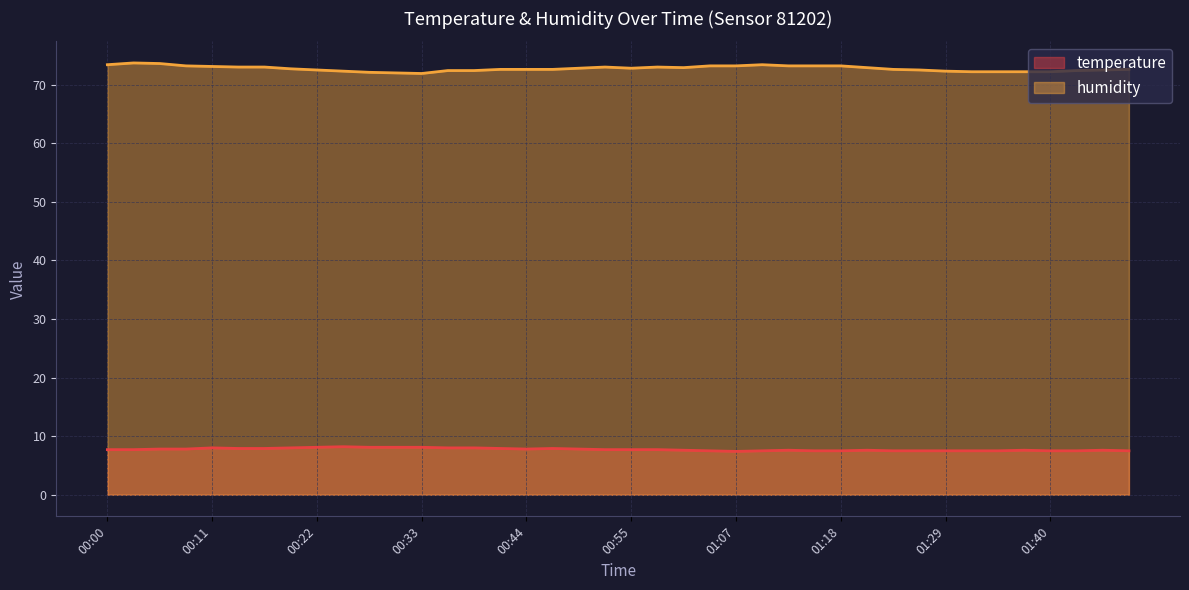

In temperature, how many points are lower than both neighbors (excluding endpoints)?

2